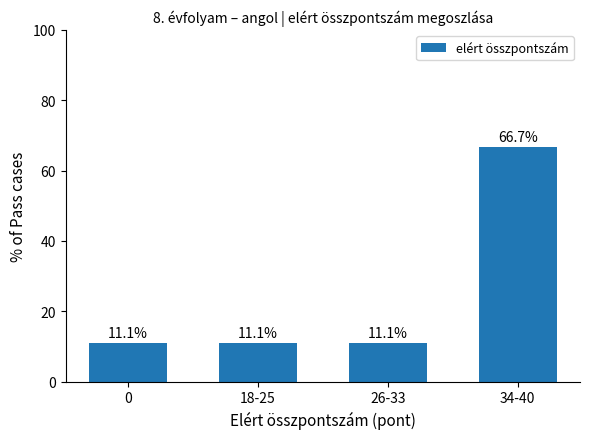

Are the bars horizontal?

No